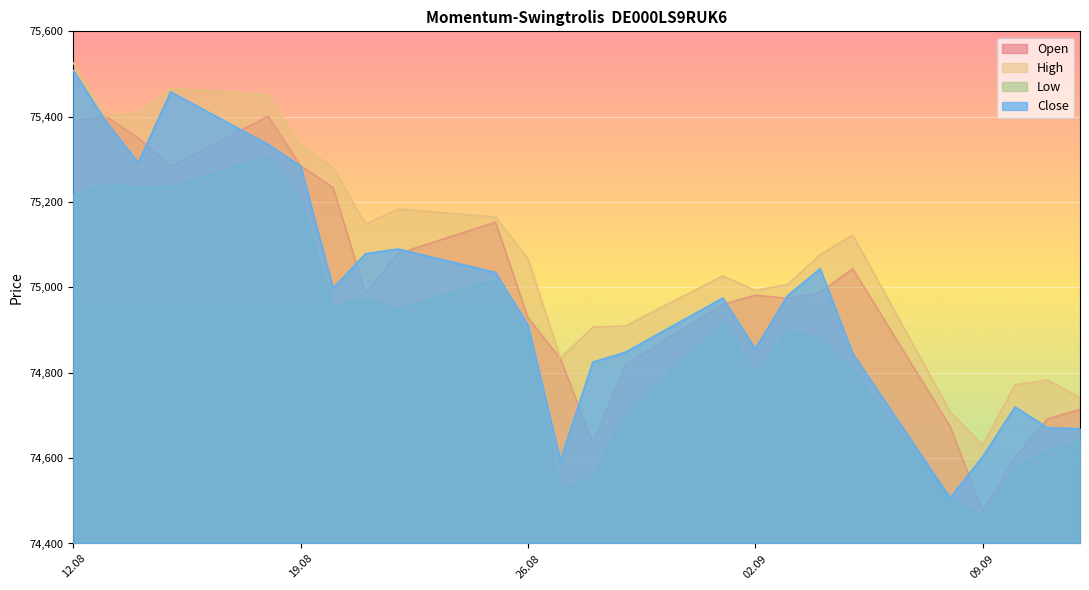

How many times do Close and Open cross each other?

11